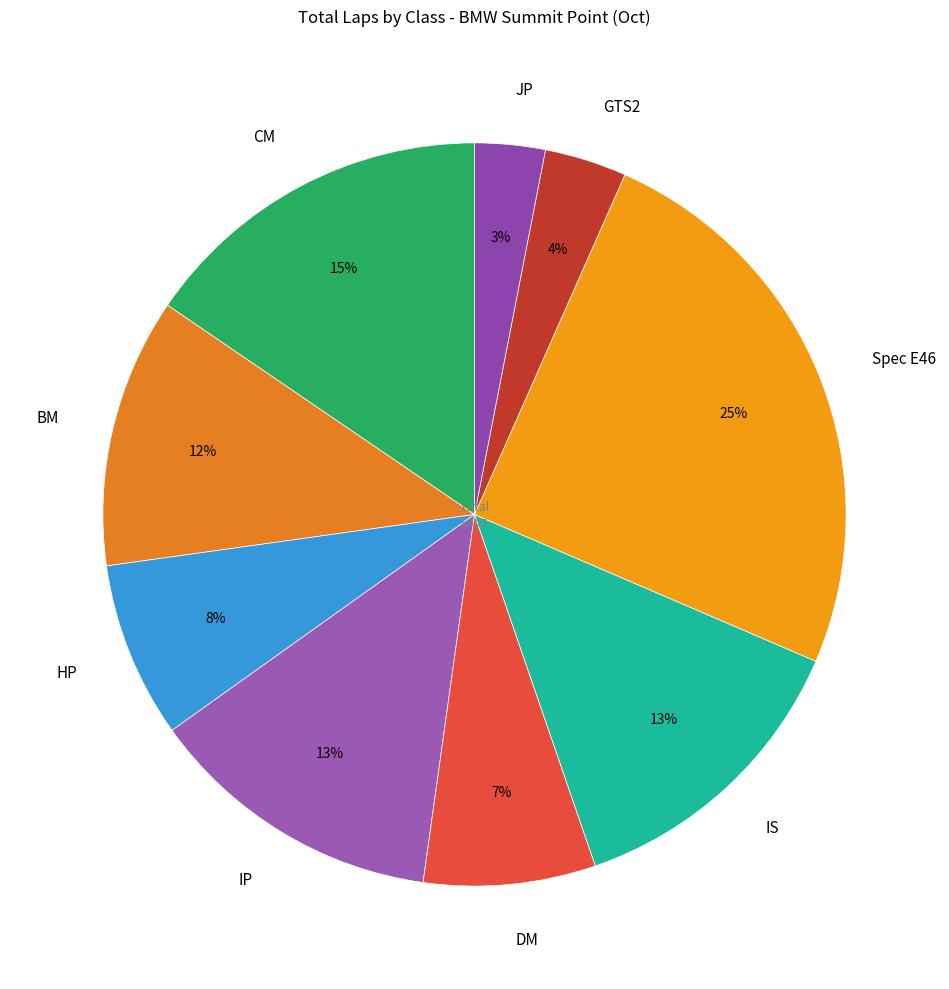

To the nearest percent, what is the combined percentage of JP and GTS2?

7%